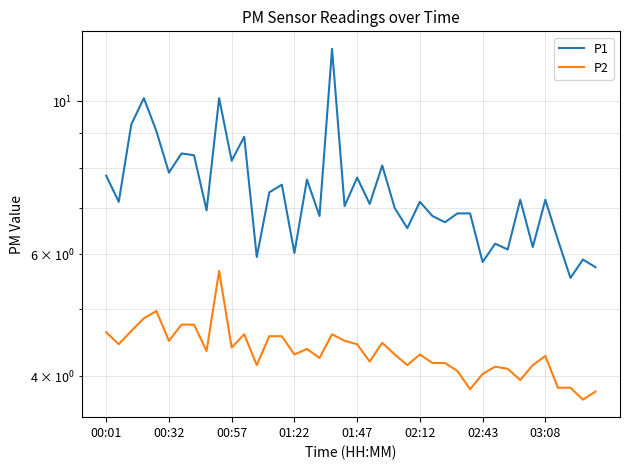

Rank the series at 22 from lowest to highest value.

P2, P1